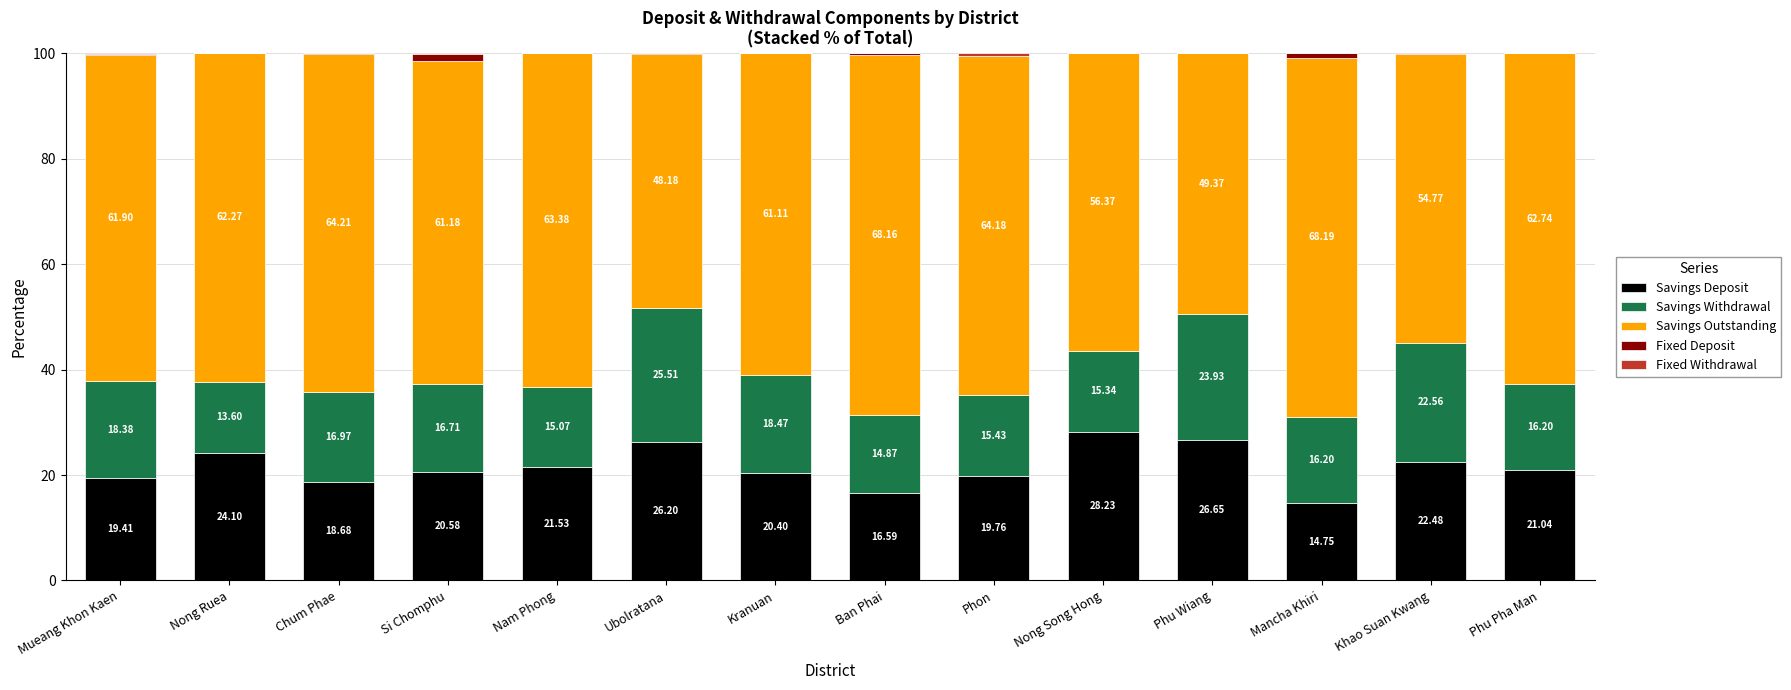

What is the total value across all series at Mancha Khiri?

100.0